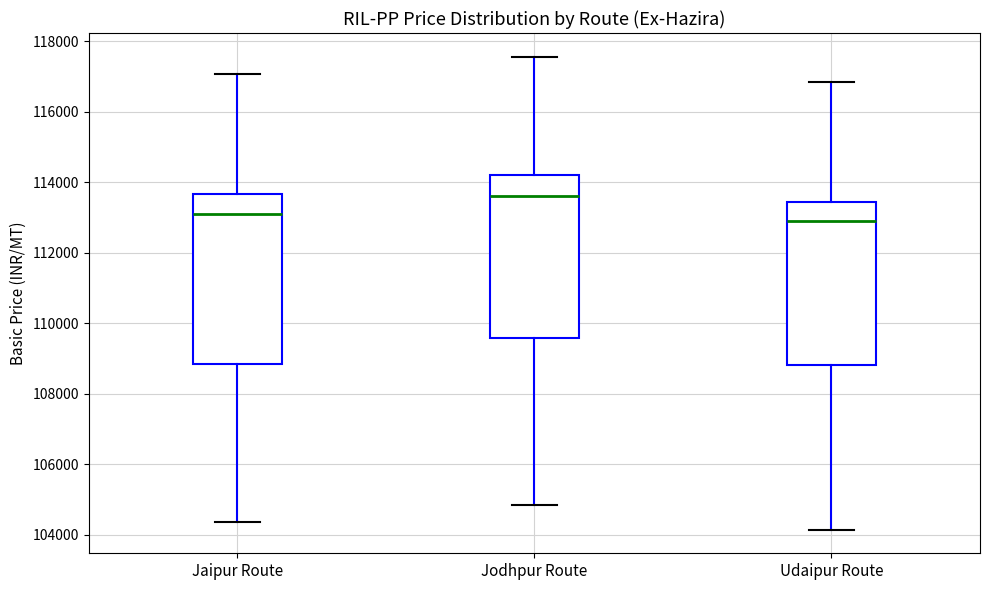

Which box's median line is the highest?

Jodhpur Route